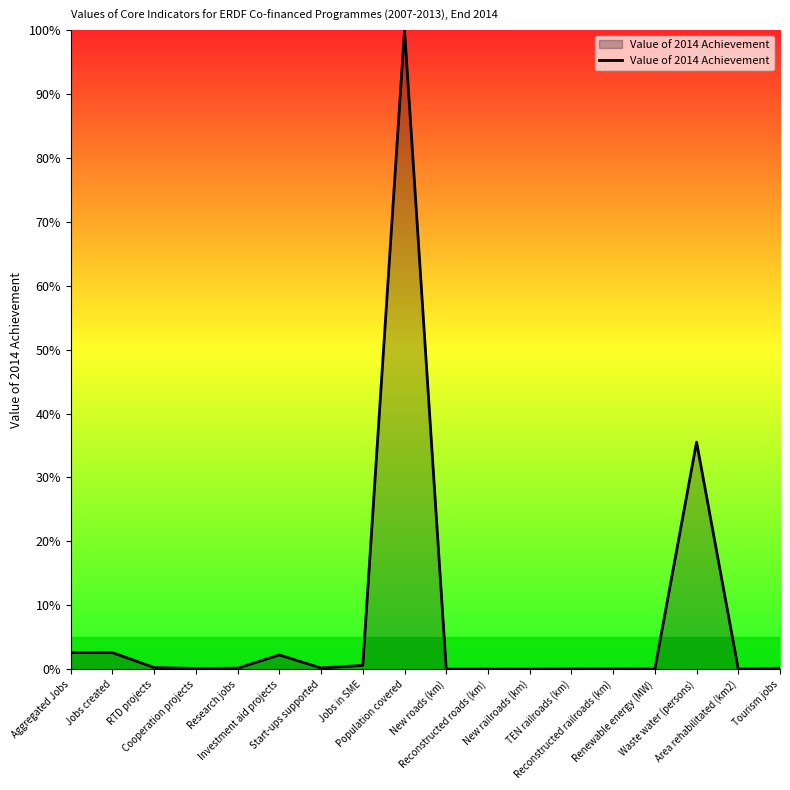

What is the greatest value displayed?

100.0